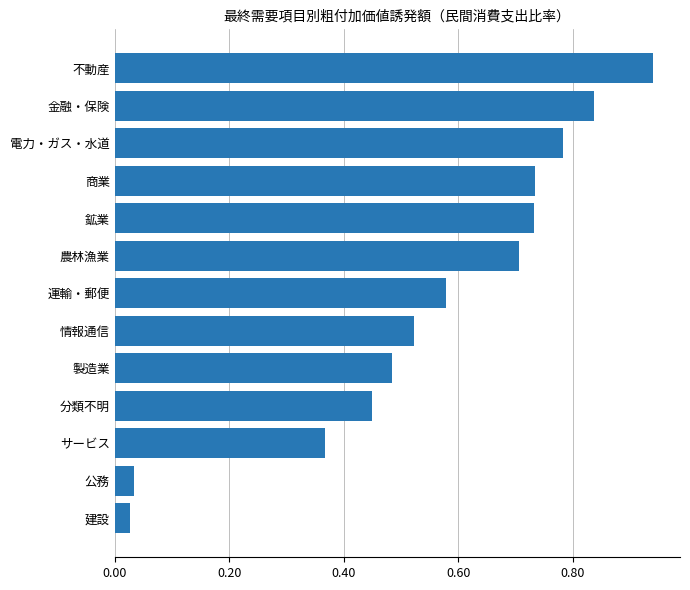

Is it true that the value at 鉱業 is 0.7?

True